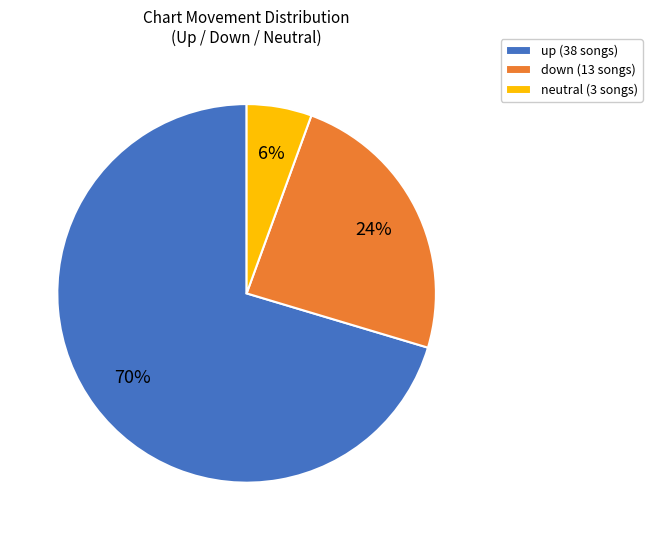

Rank the categories by value from lowest to highest.

neutral (3 songs), down (13 songs), up (38 songs)